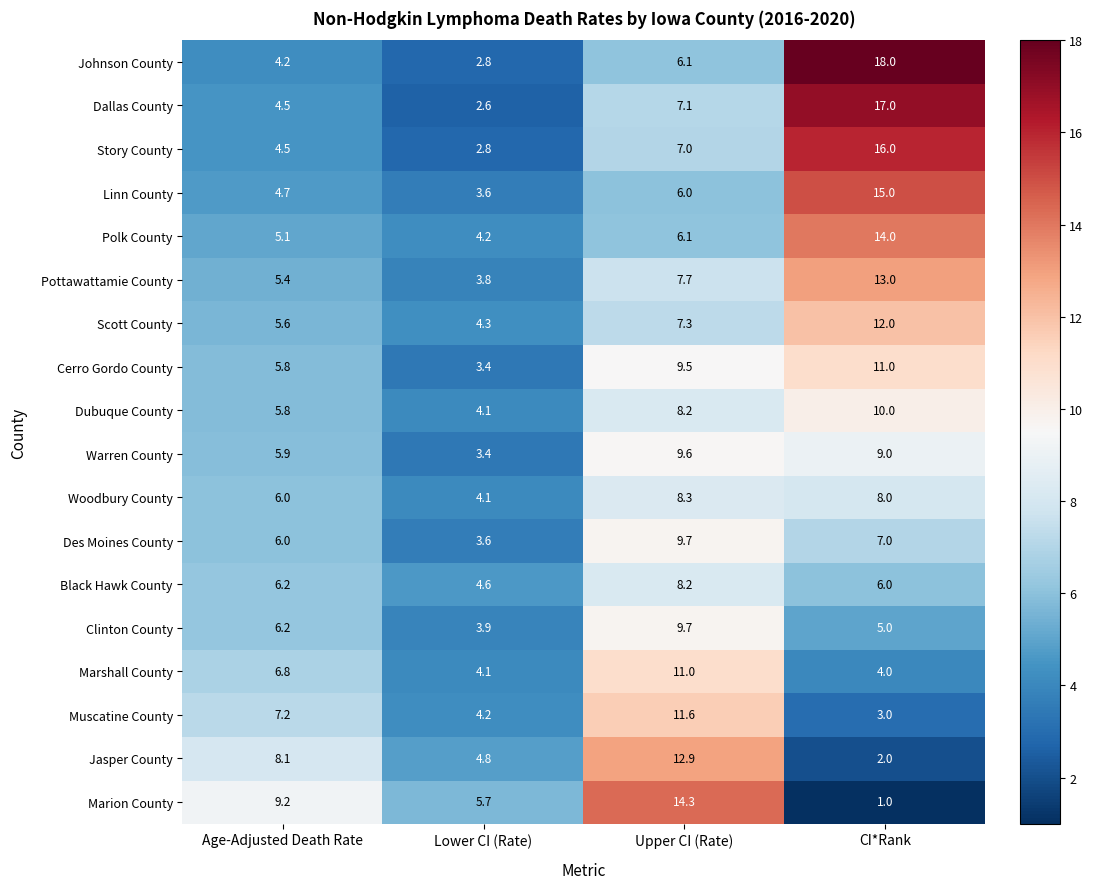

How many values in the Muscatine County series are below 7?

2